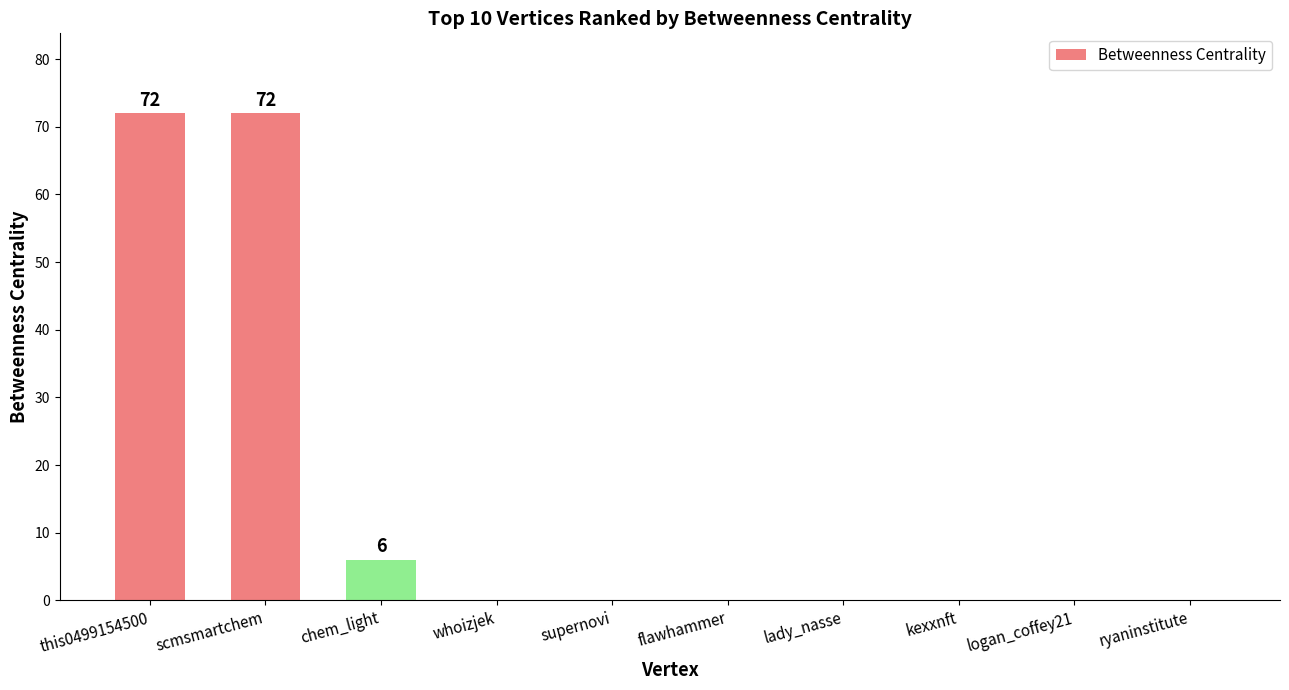

What is the maximum value shown in the chart?

72